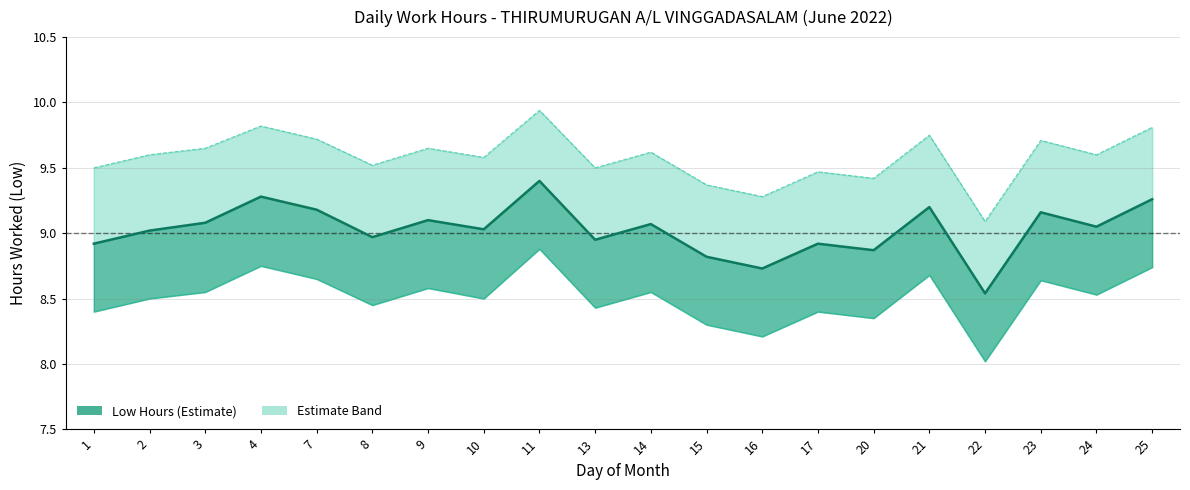

How many interior local peaks does the Lower Bound series have?

7